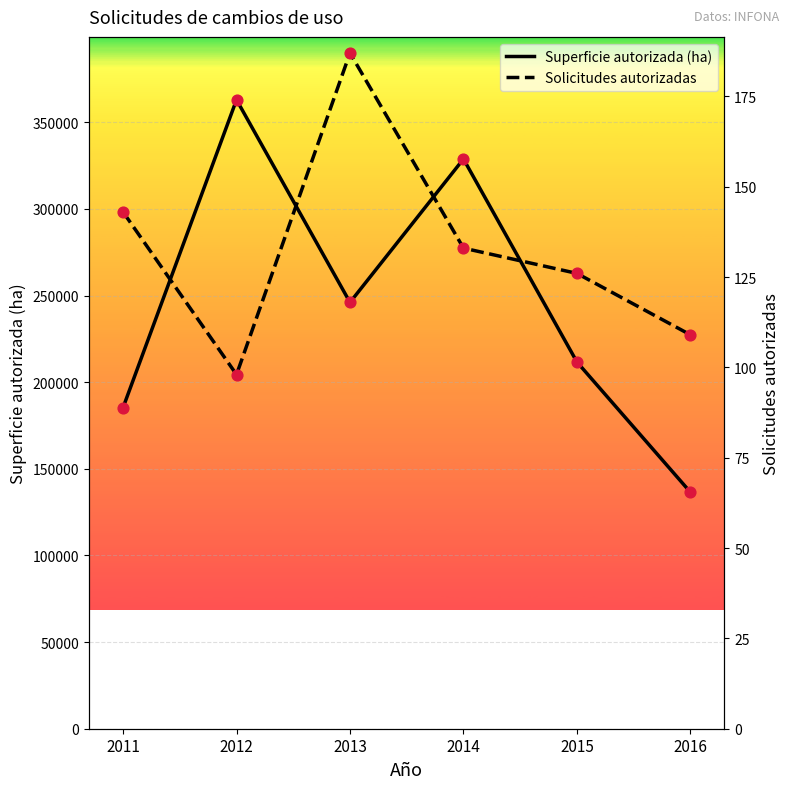

At how many categories does at least one series exceed 237996?

3